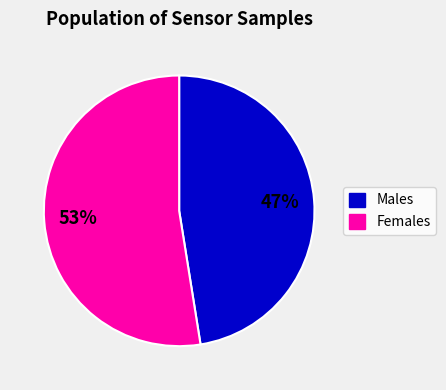

Does any single category account for the majority?

Yes